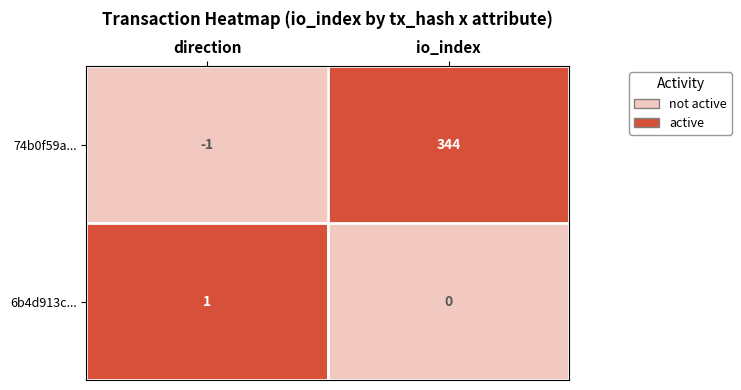

What is the total value across all series at io_index?

344